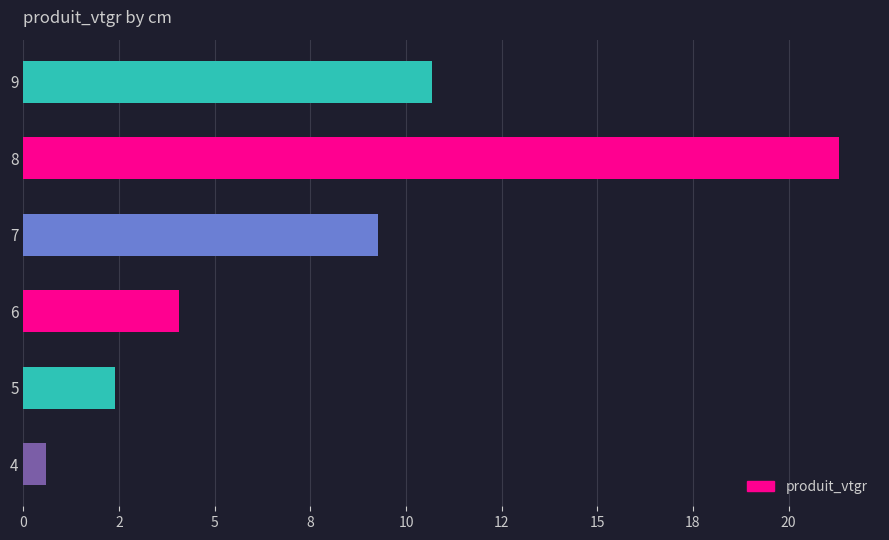

What is the difference between the maximum and minimum values?

20.7